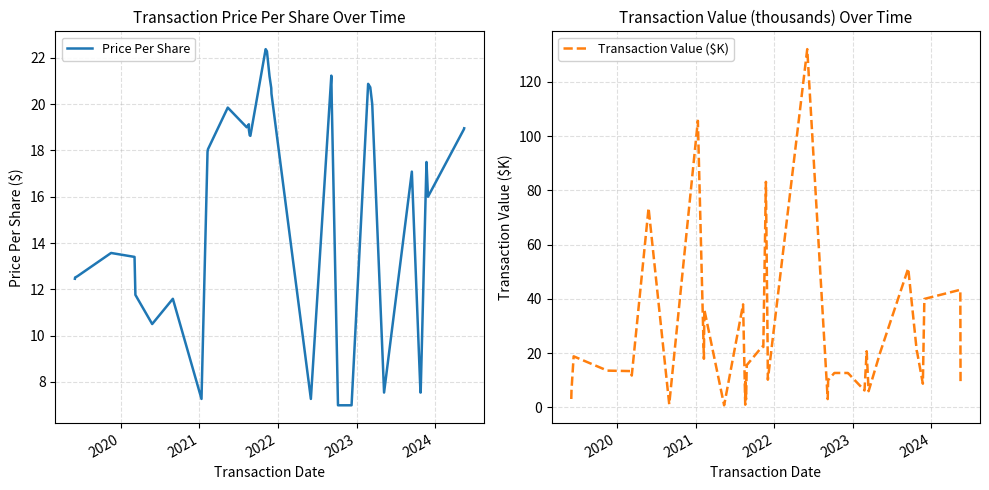

Which series has the widest spread of values?

Transaction Value ($K)